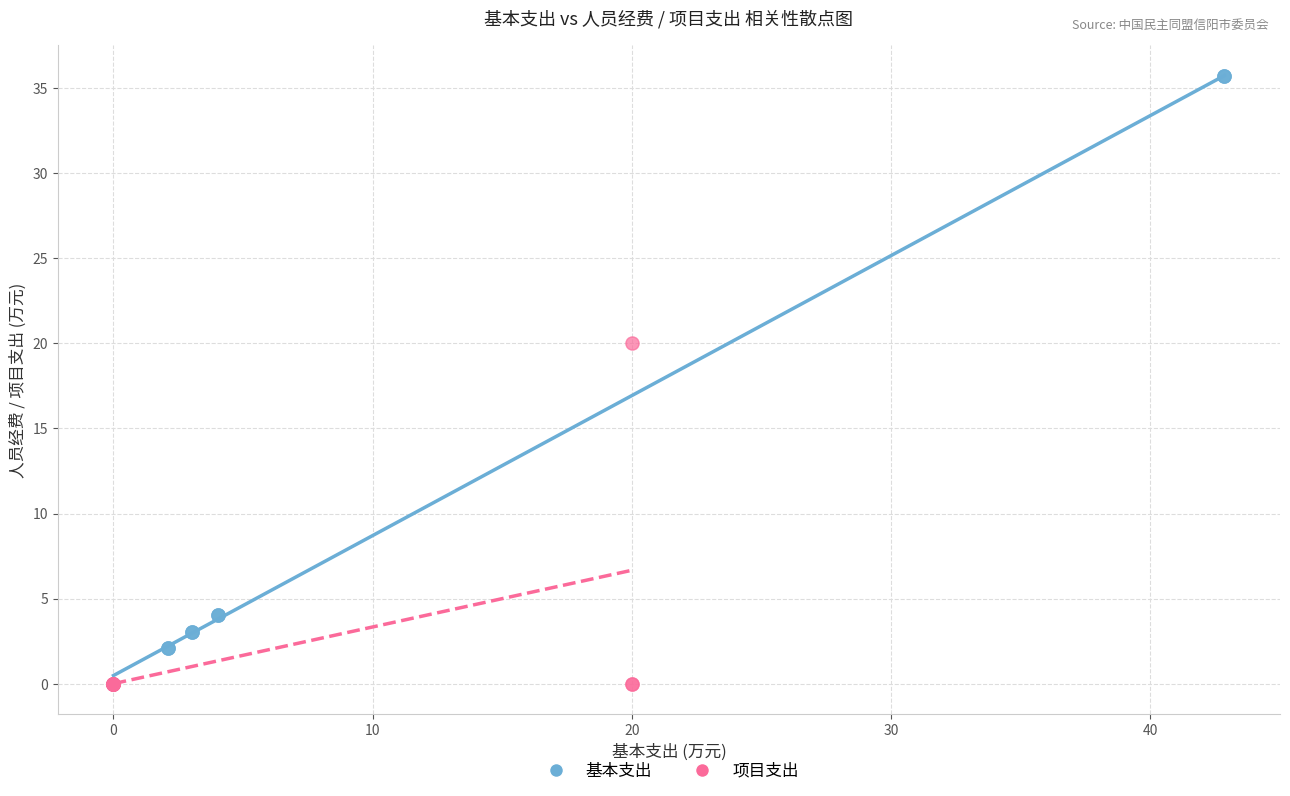

What are all the series names shown in the legend?

基本支出, 项目支出